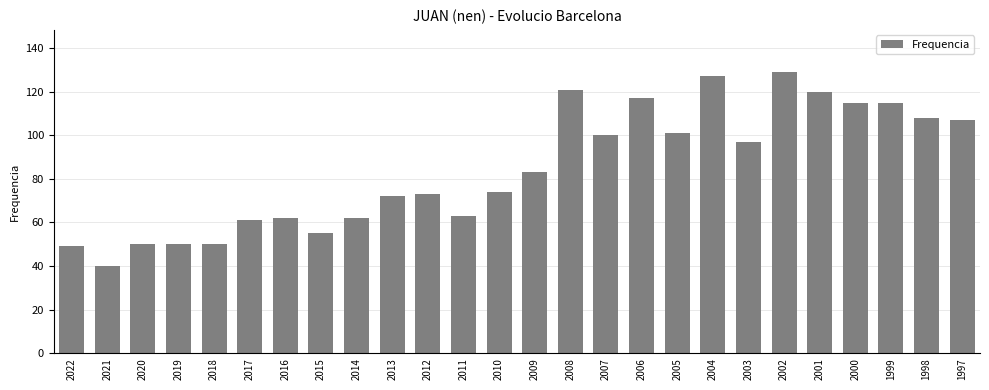

Reading right to left, extract all data points from this chart.

1997=107	1998=108	1999=115	2000=115	2001=120	2002=129	2003=97	2004=127	2005=101	2006=117	2007=100	2008=121	2009=83	2010=74	2011=63	2012=73	2013=72	2014=62	2015=55	2016=62	2017=61	2018=50	2019=50	2020=50	2021=40	2022=49